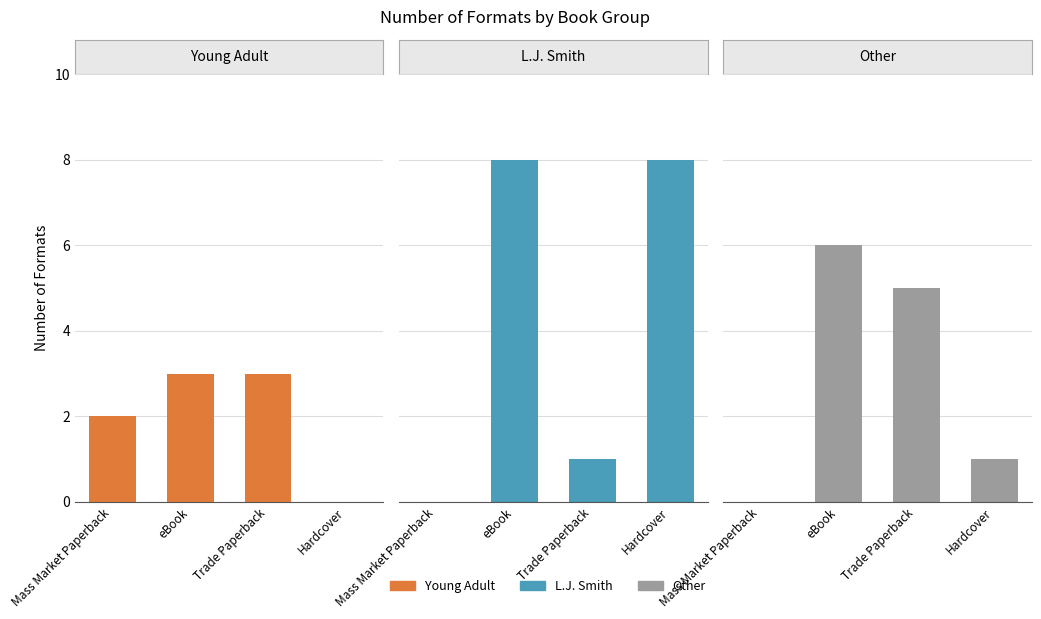

Which series has the widest spread of values?

L.J. Smith